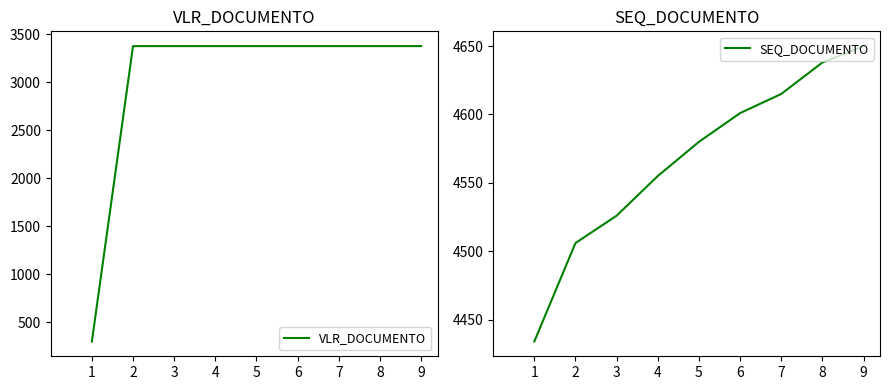

Reading left to right, what are all the values shown in this chart?

VLR_DOCUMENTO: 300.0	3377.1	3377.1	3377.1	3377.1	3377.1	3377.1	3377.1	3377.1
SEQ_DOCUMENTO: 4434.0	4506.0	4526.0	4555.0	4580.0	4601.0	4615.0	4638.0	4650.0